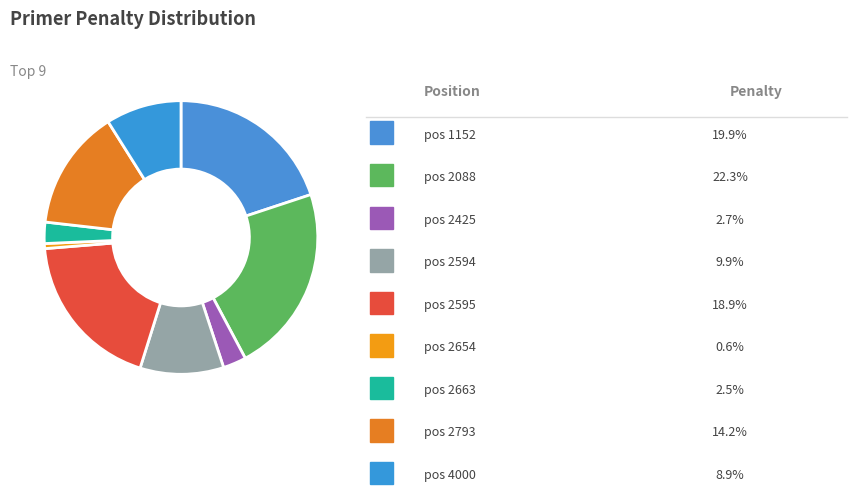

Rank the categories by value from highest to lowest.

2088, 1152, 2595, 2793, 2594, 4000, 2425, 2663, 2654